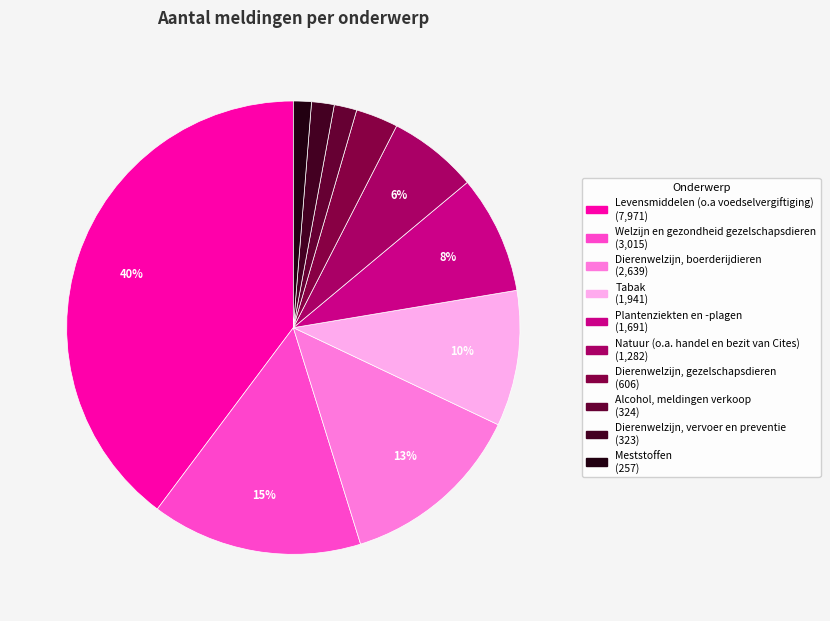

Approximately how many times larger is the value at Natuur (o.a. handel en bezit van Cites) compared to Tabak?

0.7